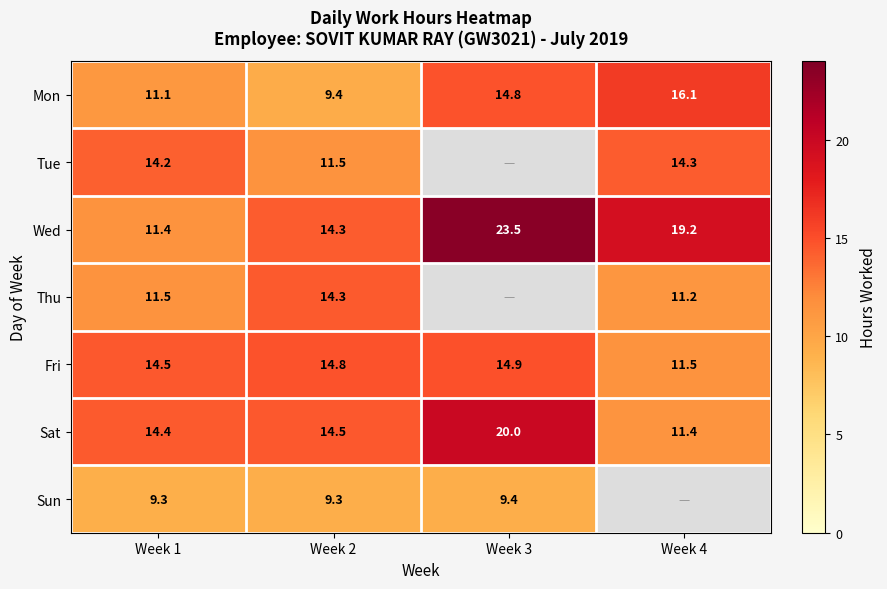

At which label does Fri first exceed 14?

Week 1